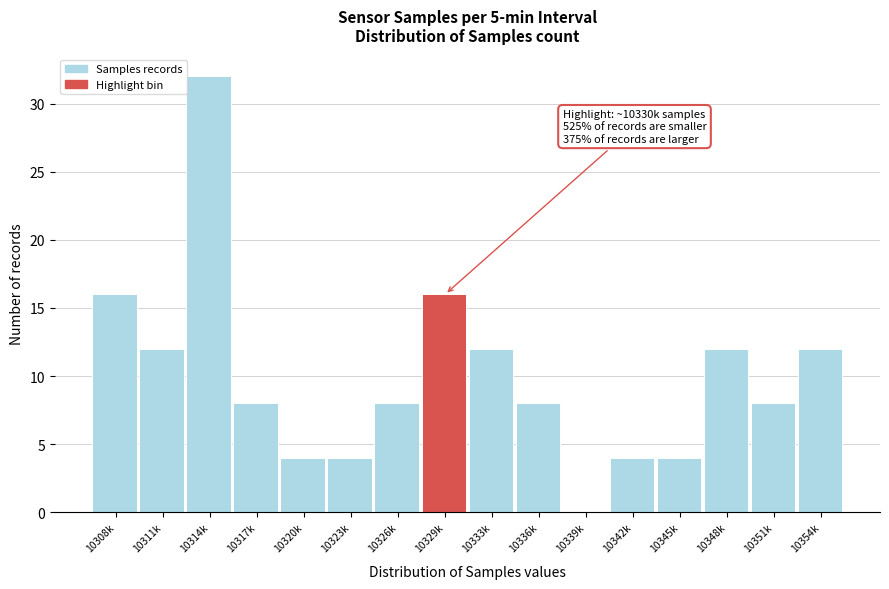

Reading left to right, extract all data points from this chart.

10308k=16	10311k=12	10314k=32	10317k=8	10320k=4	10323k=4	10326k=8	10329k=16	10333k=12	10336k=8	10339k=0	10342k=4	10345k=4	10348k=12	10351k=8	10354k=12